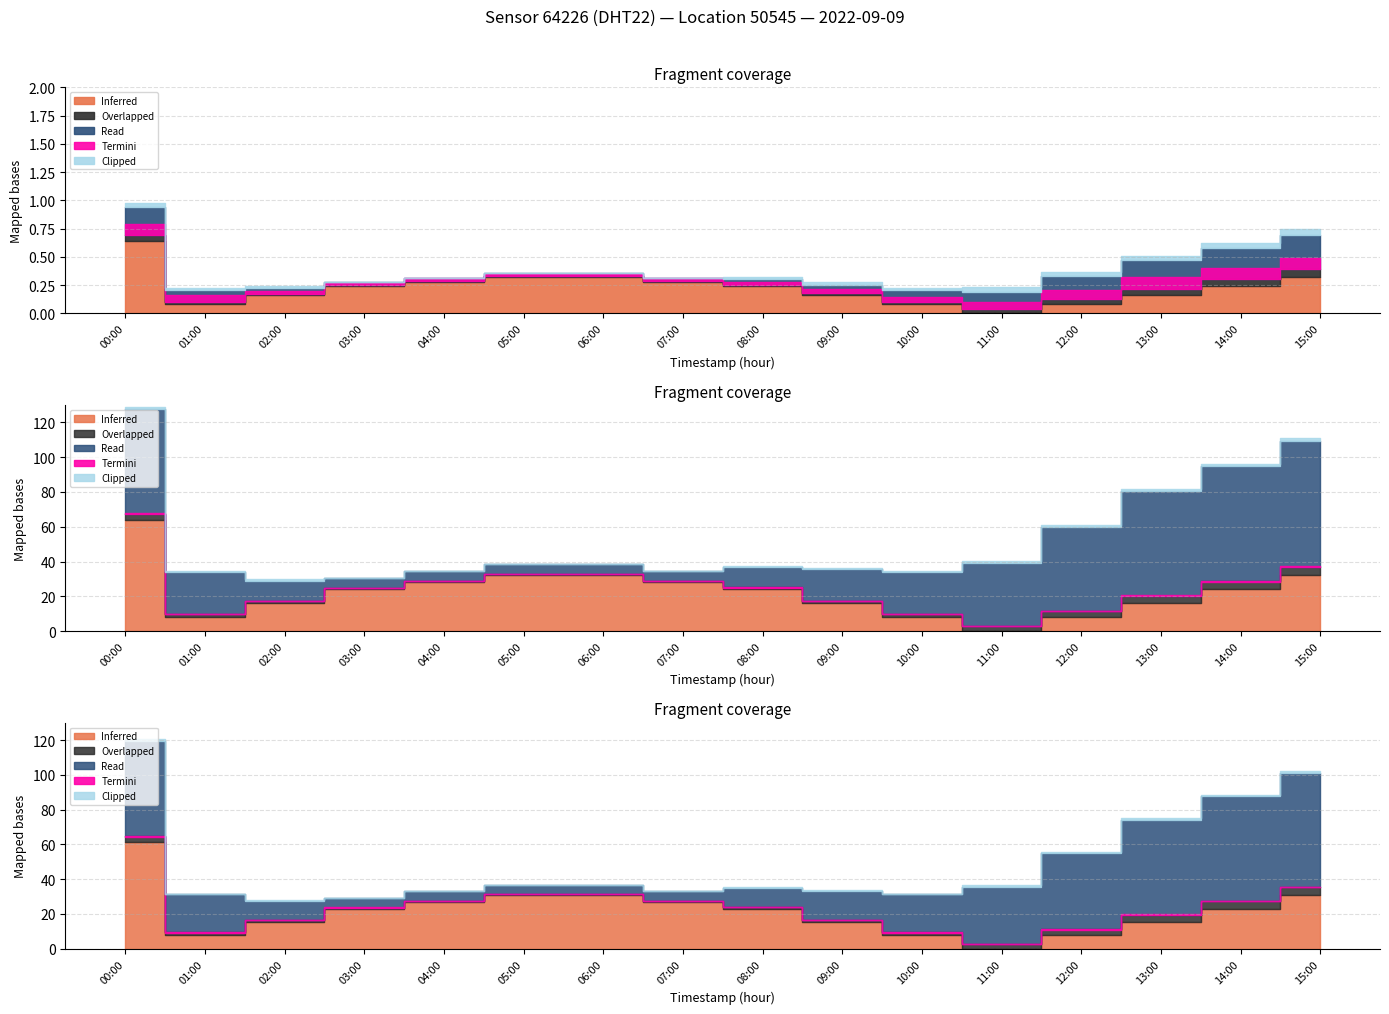

The value of Termini at 09:00 is 0.0. True or false?

True